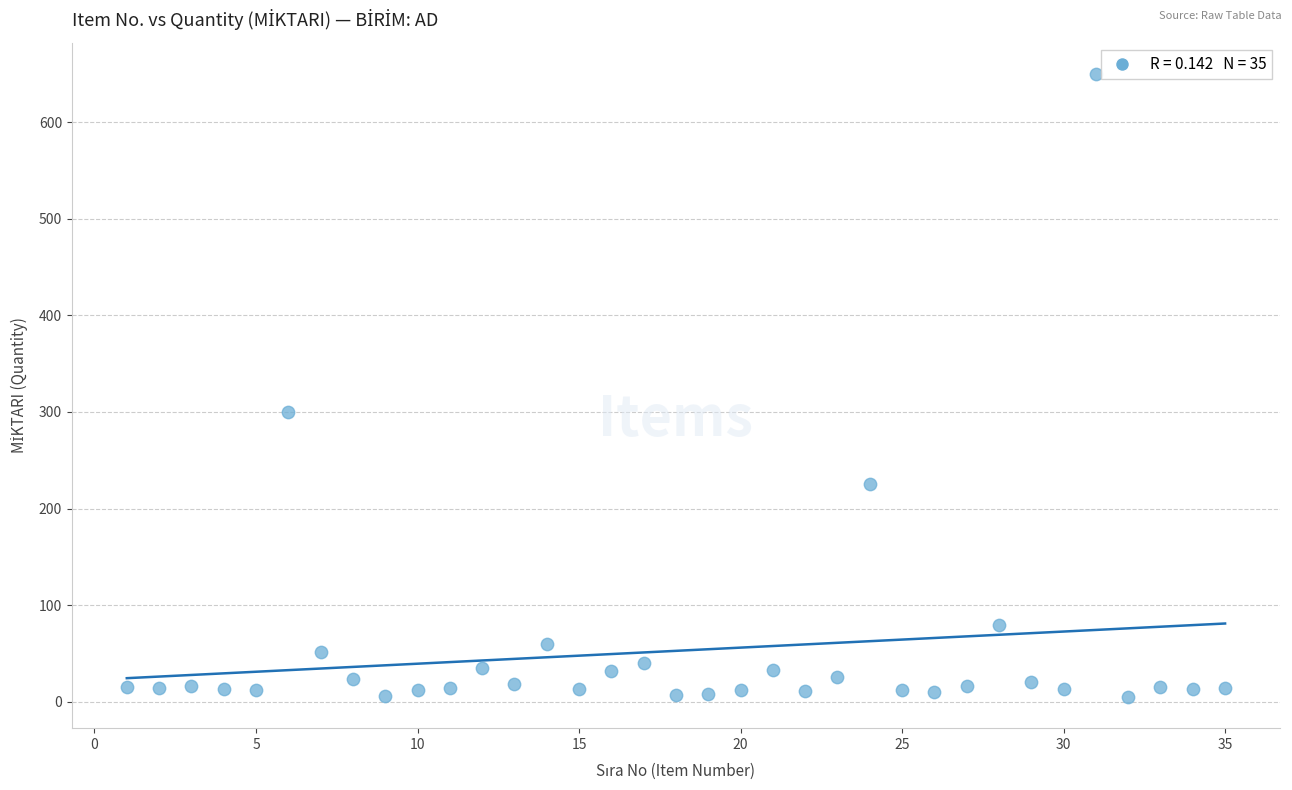

What is the range of Y values (max minus min)?

645